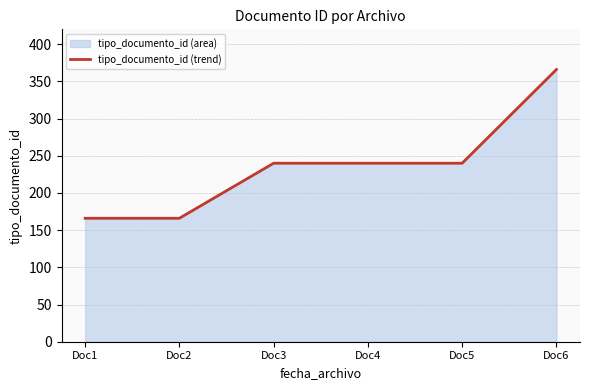

How many values are between 166 and 240?

5